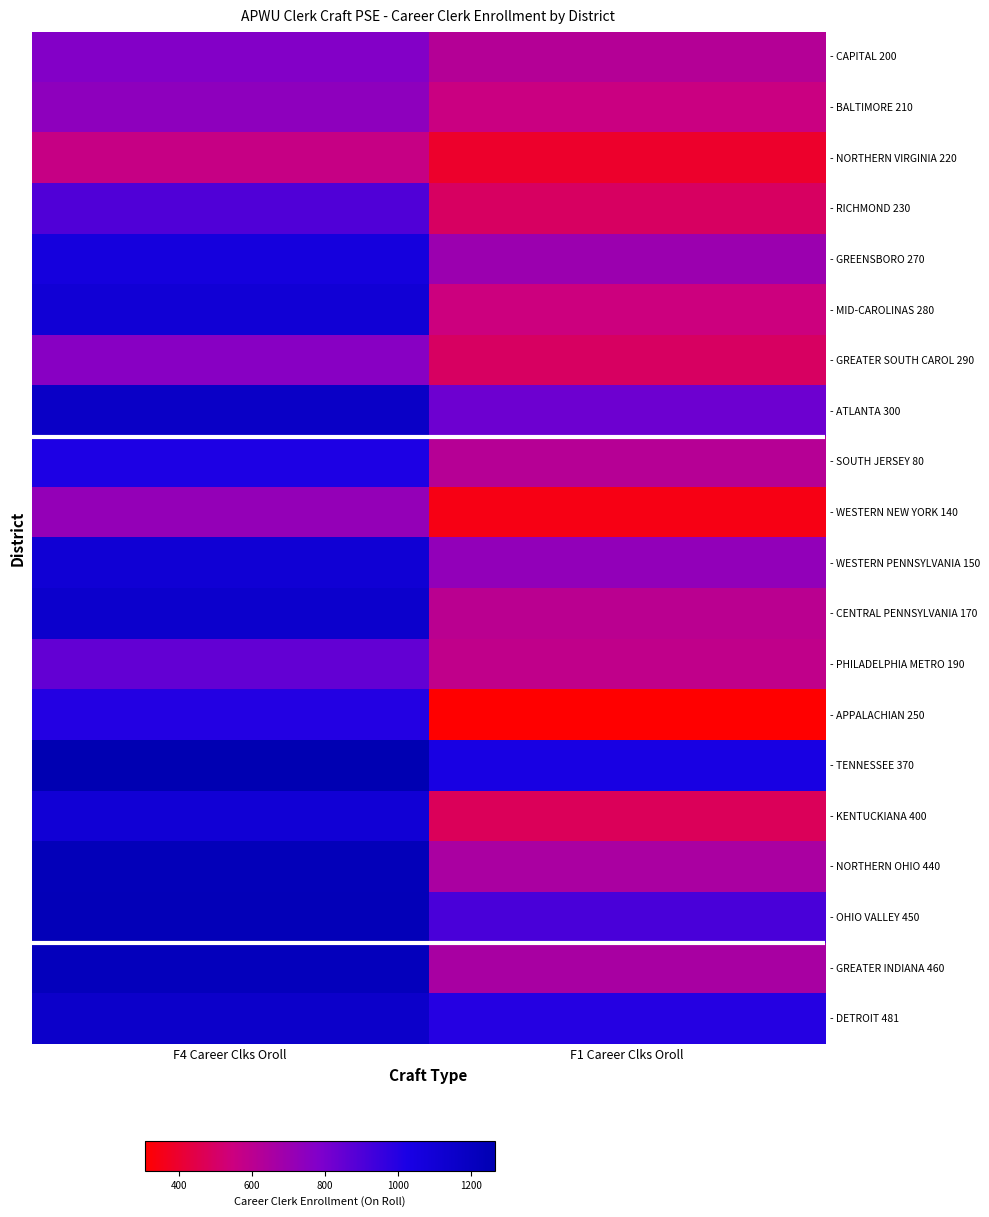

What is the total value across all series at F4 Career Clks Oroll?

20124